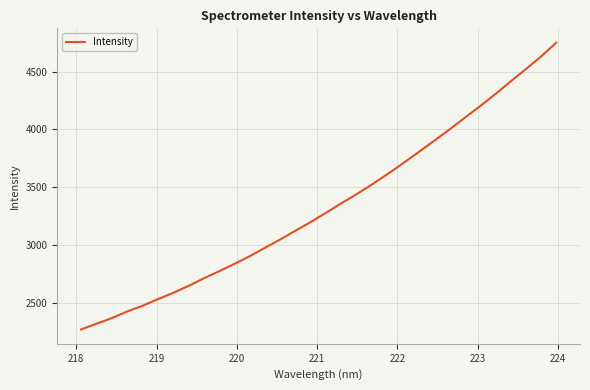

What is the maximum value shown in the chart?

4749.4